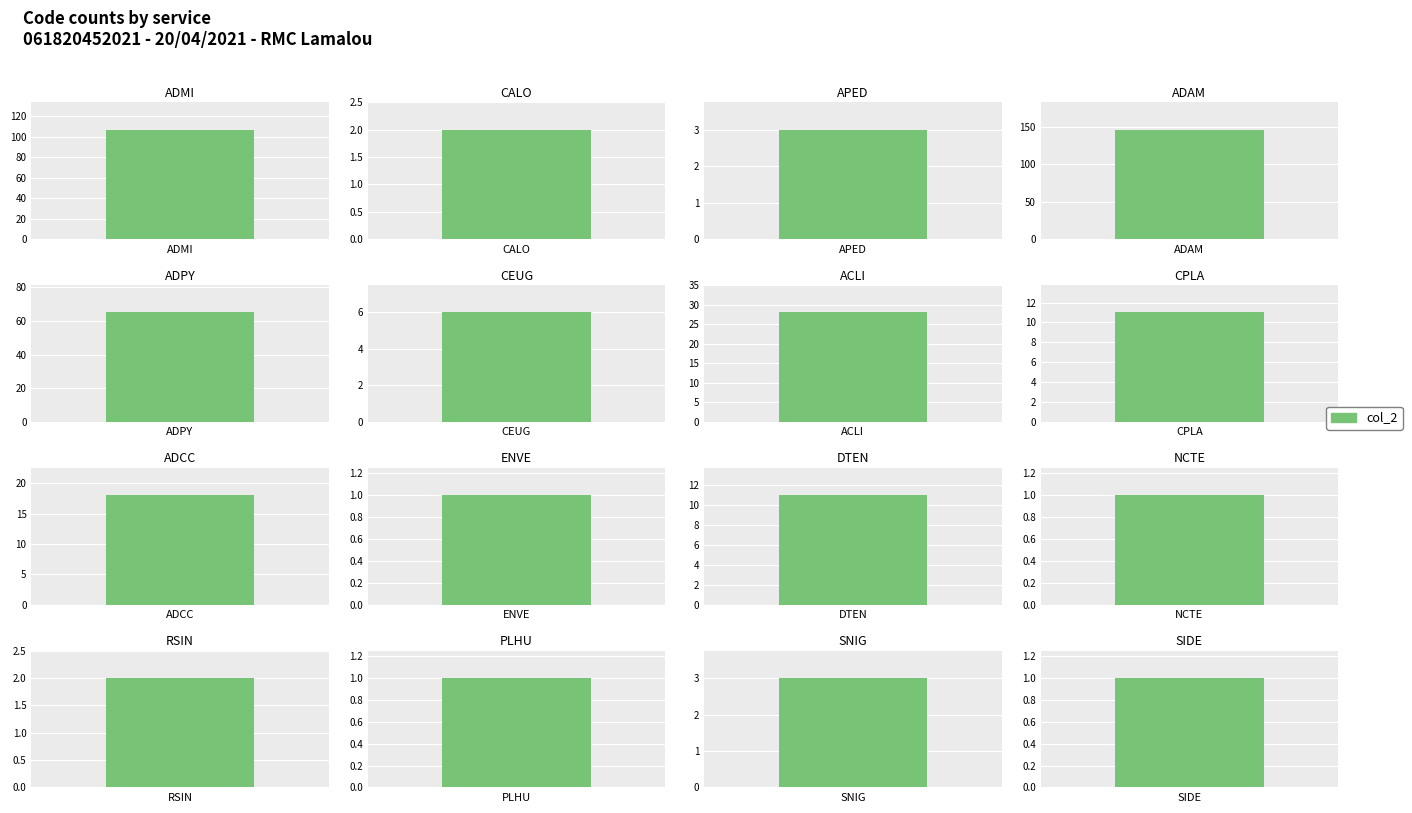

Where is the data nearest to the value 73?

ADPY